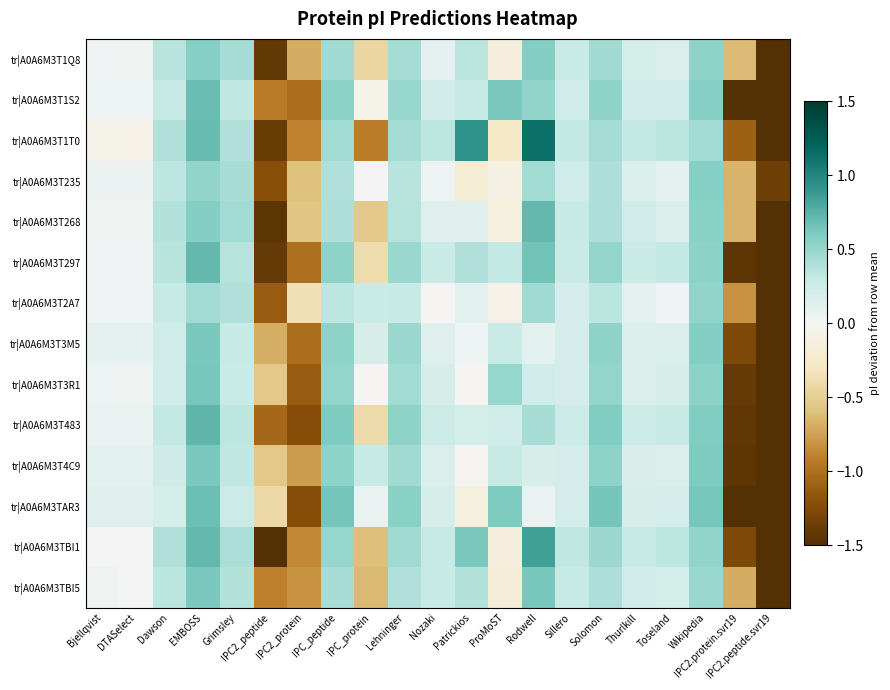

Reading left to right, transcribe all the data shown in this chart.

tr|A0A6M3T1Q8: Bjellqvist=0.0	DTASelect=0.0	Dawson=0.4	EMBOSS=0.6	Grimsley=0.4	IPC2_peptide=-1.4	IPC2_protein=-0.7	IPC_peptide=0.5	IPC_protein=-0.4	Lehninger=0.4	Nozaki=0.1	Patrickios=0.3	ProMoST=-0.2	Rodwell=0.6	Sillero=0.3	Solomon=0.5	Thurlkill=0.2	Toseland=0.2	Wikipedia=0.5	IPC2.protein.svr19=-0.6	IPC2.peptide.svr19=-1.7
tr|A0A6M3T1S2: Bjellqvist=0.1	DTASelect=0.1	Dawson=0.3	EMBOSS=0.7	Grimsley=0.3	IPC2_peptide=-0.9	IPC2_protein=-1.0	IPC_peptide=0.6	IPC_protein=-0.1	Lehninger=0.5	Nozaki=0.2	Patrickios=0.3	ProMoST=0.6	Rodwell=0.5	Sillero=0.2	Solomon=0.5	Thurlkill=0.2	Toseland=0.2	Wikipedia=0.6	IPC2.protein.svr19=-1.7	IPC2.peptide.svr19=-2.2
tr|A0A6M3T1T0: Bjellqvist=-0.1	DTASelect=-0.1	Dawson=0.4	EMBOSS=0.7	Grimsley=0.4	IPC2_peptide=-1.4	IPC2_protein=-0.9	IPC_peptide=0.5	IPC_protein=-0.9	Lehninger=0.4	Nozaki=0.3	Patrickios=0.9	ProMoST=-0.3	Rodwell=1.1	Sillero=0.3	Solomon=0.4	Thurlkill=0.3	Toseland=0.4	Wikipedia=0.5	IPC2.protein.svr19=-1.1	IPC2.peptide.svr19=-1.9
tr|A0A6M3T235: Bjellqvist=0.1	DTASelect=0.1	Dawson=0.3	EMBOSS=0.5	Grimsley=0.4	IPC2_peptide=-1.2	IPC2_protein=-0.6	IPC_peptide=0.4	IPC_protein=-0.0	Lehninger=0.4	Nozaki=0.1	Patrickios=-0.2	ProMoST=-0.1	Rodwell=0.4	Sillero=0.2	Solomon=0.4	Thurlkill=0.2	Toseland=0.1	Wikipedia=0.6	IPC2.protein.svr19=-0.7	IPC2.peptide.svr19=-1.4
tr|A0A6M3T268: Bjellqvist=0.0	DTASelect=0.0	Dawson=0.4	EMBOSS=0.6	Grimsley=0.5	IPC2_peptide=-1.5	IPC2_protein=-0.6	IPC_peptide=0.4	IPC_protein=-0.5	Lehninger=0.4	Nozaki=0.1	Patrickios=0.1	ProMoST=-0.1	Rodwell=0.7	Sillero=0.3	Solomon=0.4	Thurlkill=0.2	Toseland=0.2	Wikipedia=0.6	IPC2.protein.svr19=-0.7	IPC2.peptide.svr19=-1.6
tr|A0A6M3T297: Bjellqvist=0.0	DTASelect=0.0	Dawson=0.4	EMBOSS=0.7	Grimsley=0.4	IPC2_peptide=-1.4	IPC2_protein=-1.0	IPC_peptide=0.5	IPC_protein=-0.4	Lehninger=0.5	Nozaki=0.3	Patrickios=0.4	ProMoST=0.3	Rodwell=0.6	Sillero=0.3	Solomon=0.5	Thurlkill=0.3	Toseland=0.3	Wikipedia=0.5	IPC2.protein.svr19=-1.4	IPC2.peptide.svr19=-1.8
tr|A0A6M3T2A7: Bjellqvist=0.0	DTASelect=0.0	Dawson=0.3	EMBOSS=0.5	Grimsley=0.4	IPC2_peptide=-1.1	IPC2_protein=-0.4	IPC_peptide=0.3	IPC_protein=0.3	Lehninger=0.3	Nozaki=-0.0	Patrickios=0.1	ProMoST=-0.1	Rodwell=0.5	Sillero=0.2	Solomon=0.3	Thurlkill=0.1	Toseland=0.0	Wikipedia=0.5	IPC2.protein.svr19=-0.8	IPC2.peptide.svr19=-1.5
tr|A0A6M3T3M5: Bjellqvist=0.1	DTASelect=0.1	Dawson=0.2	EMBOSS=0.6	Grimsley=0.3	IPC2_peptide=-0.7	IPC2_protein=-1.0	IPC_peptide=0.5	IPC_protein=0.2	Lehninger=0.5	Nozaki=0.1	Patrickios=0.1	ProMoST=0.3	Rodwell=0.1	Sillero=0.2	Solomon=0.5	Thurlkill=0.2	Toseland=0.2	Wikipedia=0.6	IPC2.protein.svr19=-1.3	IPC2.peptide.svr19=-1.9
tr|A0A6M3T3R1: Bjellqvist=0.1	DTASelect=0.0	Dawson=0.2	EMBOSS=0.6	Grimsley=0.3	IPC2_peptide=-0.5	IPC2_protein=-1.1	IPC_peptide=0.5	IPC_protein=-0.0	Lehninger=0.5	Nozaki=0.2	Patrickios=-0.0	ProMoST=0.5	Rodwell=0.2	Sillero=0.2	Solomon=0.5	Thurlkill=0.2	Toseland=0.2	Wikipedia=0.5	IPC2.protein.svr19=-1.4	IPC2.peptide.svr19=-1.7
tr|A0A6M3T483: Bjellqvist=0.1	DTASelect=0.1	Dawson=0.3	EMBOSS=0.7	Grimsley=0.3	IPC2_peptide=-1.1	IPC2_protein=-1.2	IPC_peptide=0.6	IPC_protein=-0.4	Lehninger=0.5	Nozaki=0.3	Patrickios=0.2	ProMoST=0.2	Rodwell=0.4	Sillero=0.3	Solomon=0.6	Thurlkill=0.3	Toseland=0.3	Wikipedia=0.6	IPC2.protein.svr19=-1.4	IPC2.peptide.svr19=-1.7
tr|A0A6M3T4C9: Bjellqvist=0.1	DTASelect=0.1	Dawson=0.3	EMBOSS=0.6	Grimsley=0.3	IPC2_peptide=-0.6	IPC2_protein=-0.8	IPC_peptide=0.5	IPC_protein=0.3	Lehninger=0.5	Nozaki=0.2	Patrickios=-0.0	ProMoST=0.3	Rodwell=0.2	Sillero=0.2	Solomon=0.5	Thurlkill=0.2	Toseland=0.2	Wikipedia=0.6	IPC2.protein.svr19=-1.4	IPC2.peptide.svr19=-2.3
tr|A0A6M3TAR3: Bjellqvist=0.1	DTASelect=0.1	Dawson=0.2	EMBOSS=0.7	Grimsley=0.3	IPC2_peptide=-0.4	IPC2_protein=-1.2	IPC_peptide=0.6	IPC_protein=0.1	Lehninger=0.6	Nozaki=0.2	Patrickios=-0.1	ProMoST=0.6	Rodwell=0.1	Sillero=0.2	Solomon=0.6	Thurlkill=0.2	Toseland=0.2	Wikipedia=0.6	IPC2.protein.svr19=-1.9	IPC2.peptide.svr19=-1.8
tr|A0A6M3TBI1: Bjellqvist=-0.0	DTASelect=-0.0	Dawson=0.4	EMBOSS=0.7	Grimsley=0.4	IPC2_peptide=-1.6	IPC2_protein=-0.9	IPC_peptide=0.5	IPC_protein=-0.6	Lehninger=0.5	Nozaki=0.3	Patrickios=0.6	ProMoST=-0.2	Rodwell=0.8	Sillero=0.3	Solomon=0.5	Thurlkill=0.3	Toseland=0.3	Wikipedia=0.5	IPC2.protein.svr19=-1.3	IPC2.peptide.svr19=-1.7
tr|A0A6M3TBI5: Bjellqvist=0.0	DTASelect=-0.0	Dawson=0.4	EMBOSS=0.6	Grimsley=0.4	IPC2_peptide=-0.9	IPC2_protein=-0.8	IPC_peptide=0.4	IPC_protein=-0.6	Lehninger=0.4	Nozaki=0.3	Patrickios=0.4	ProMoST=-0.2	Rodwell=0.6	Sillero=0.3	Solomon=0.4	Thurlkill=0.2	Toseland=0.2	Wikipedia=0.5	IPC2.protein.svr19=-0.7	IPC2.peptide.svr19=-1.9